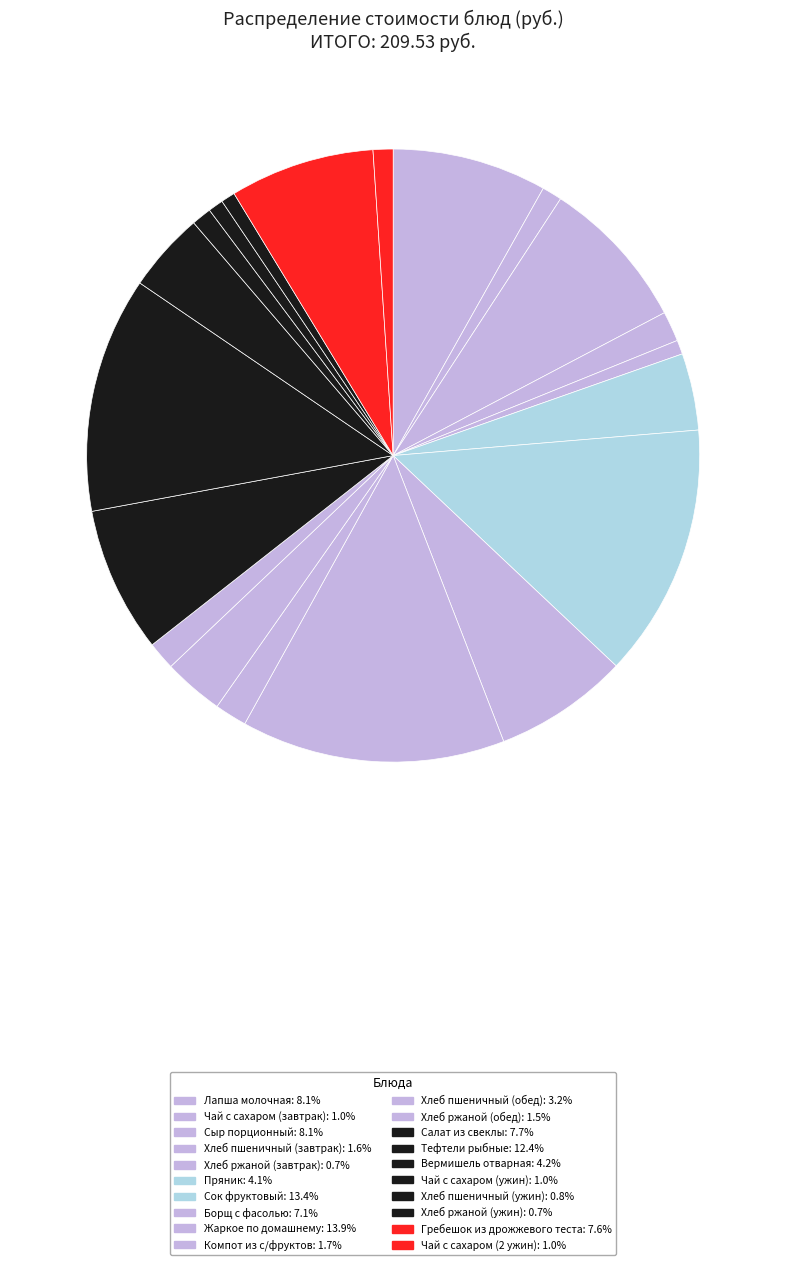

Count the number of slices in the pie.

20